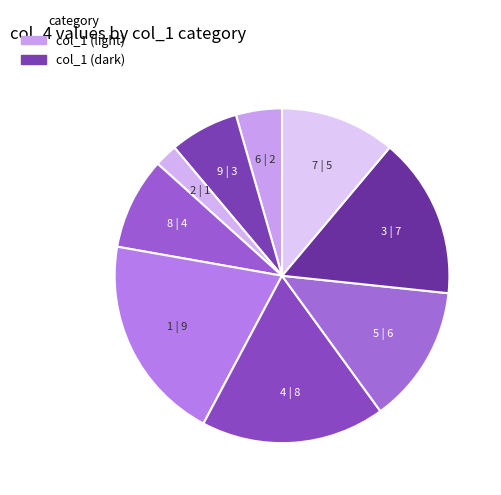

How many slices are in this pie chart?

9